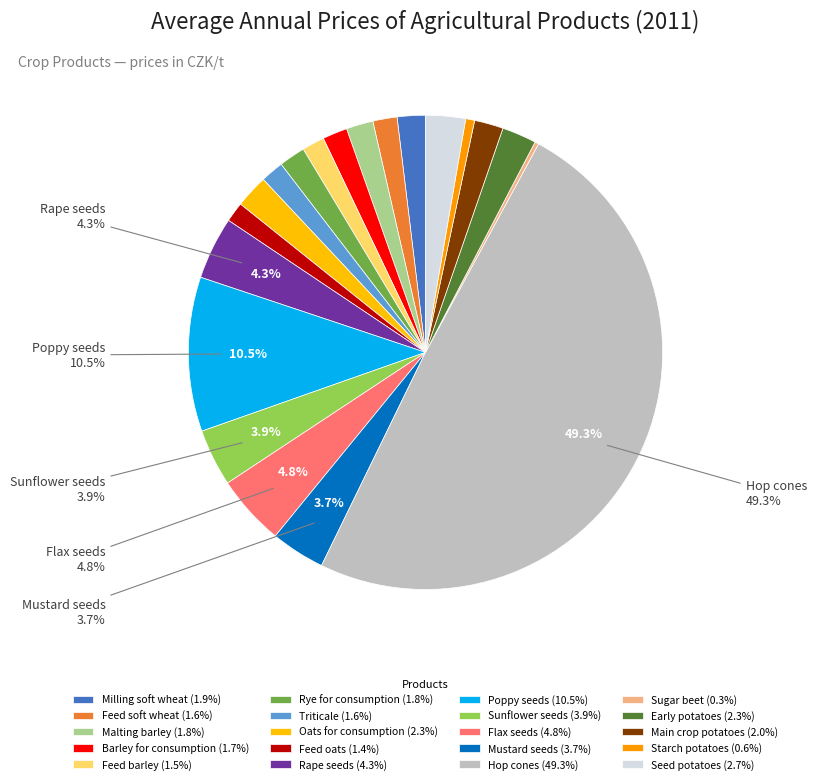

Count the number of slices in the pie.

20